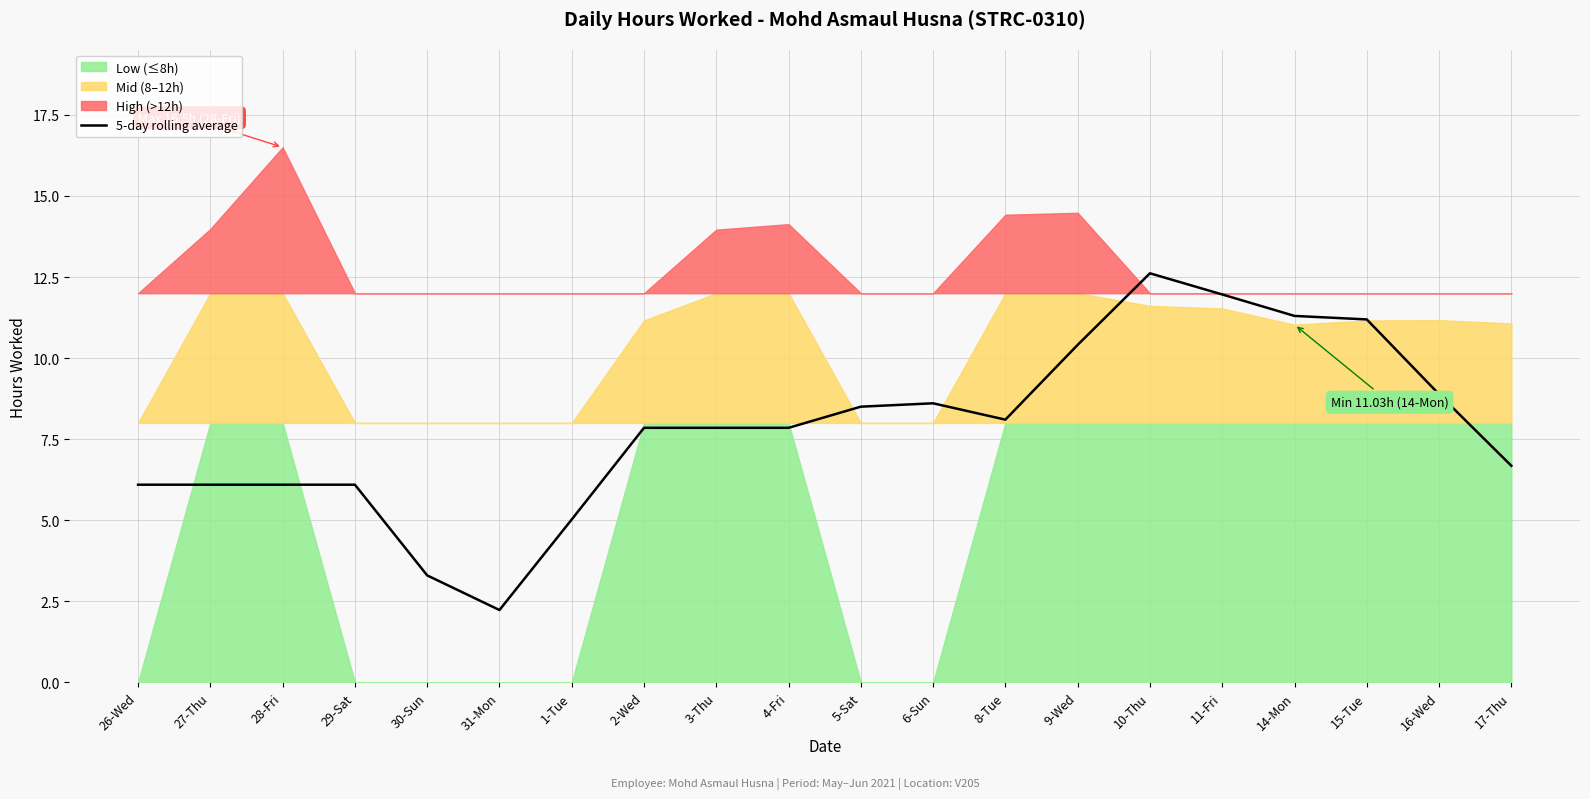

How many data points are less than 7?

8